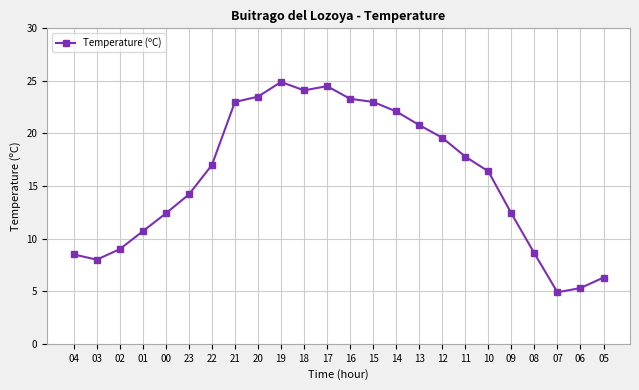

The chart shows a value of 23.5 at 20. True or false?

True